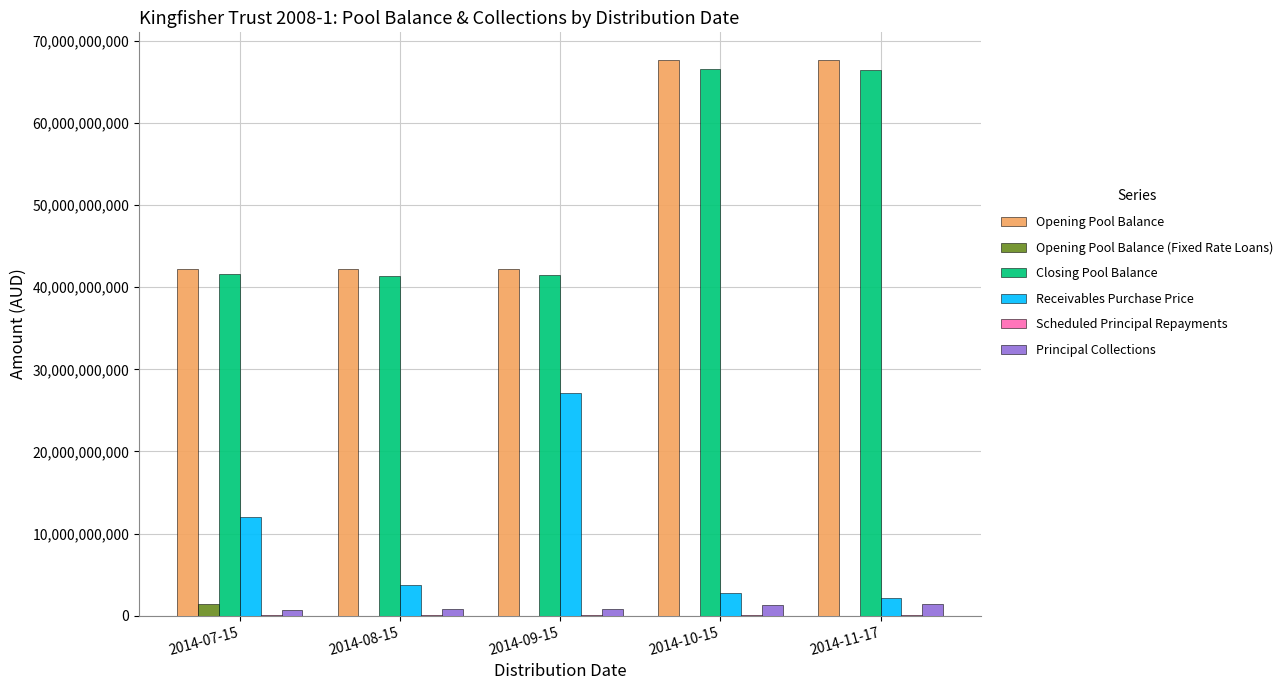

What is the greatest value displayed?

67644531559.4